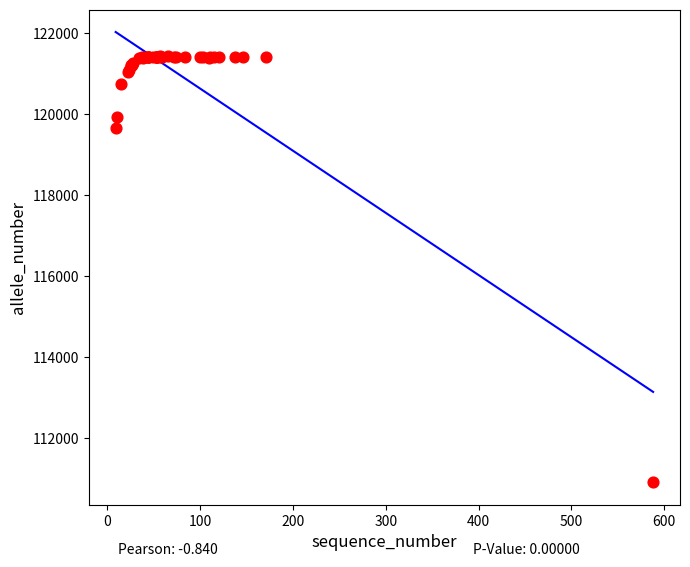

What Y value in the scatter plot is closest to 116166?

119642